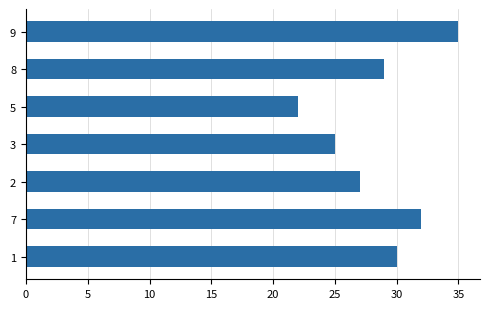

The chart shows a value of 29 at 8. True or false?

True